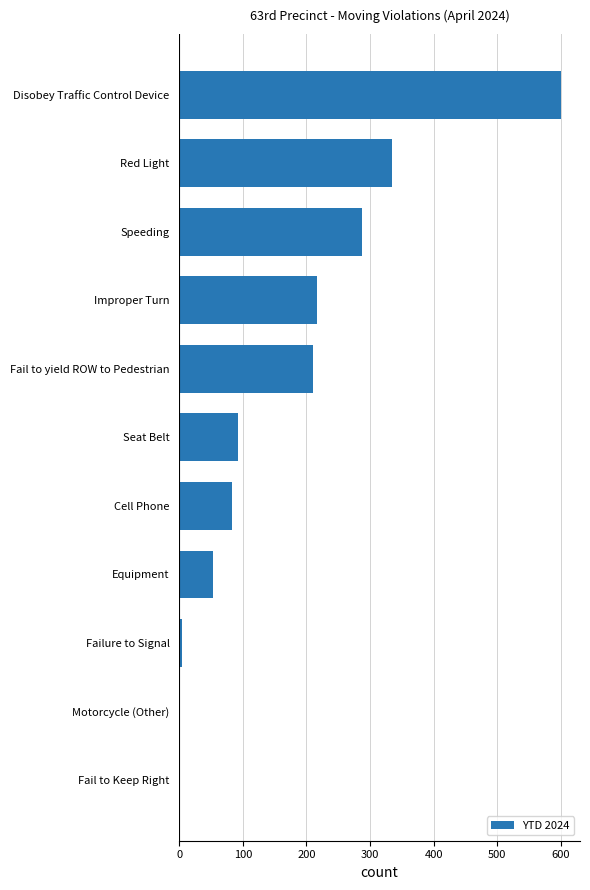

Count the number of categories in the chart.

11